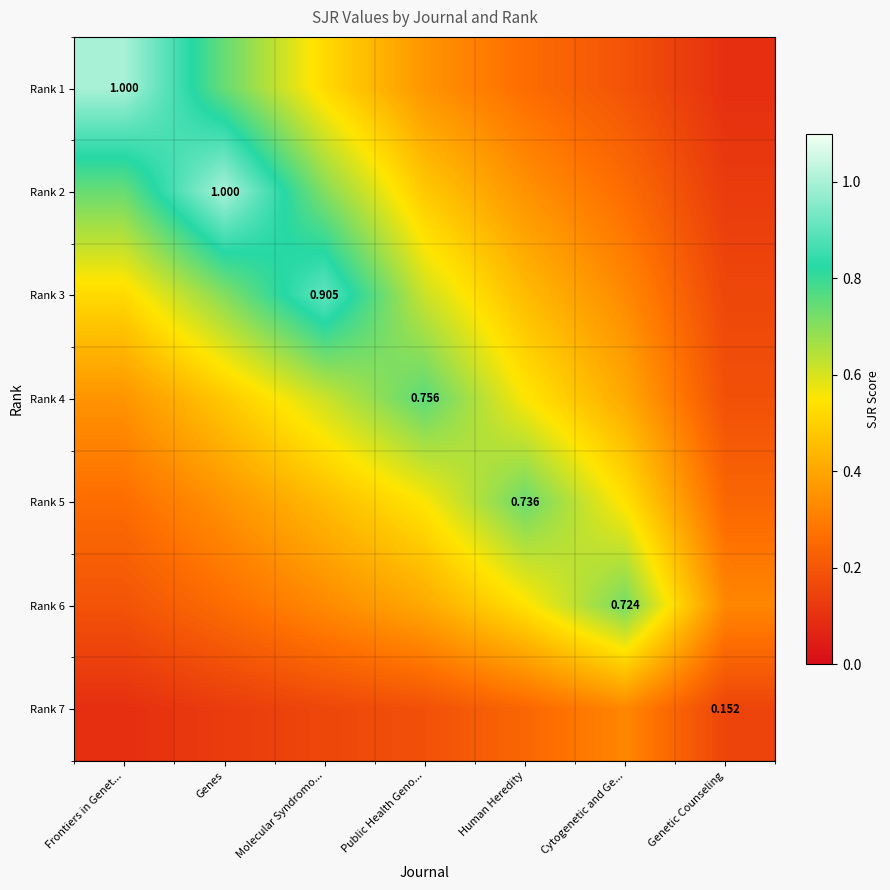

The value of Rank 5 at Genes is 0.4. True or false?

True